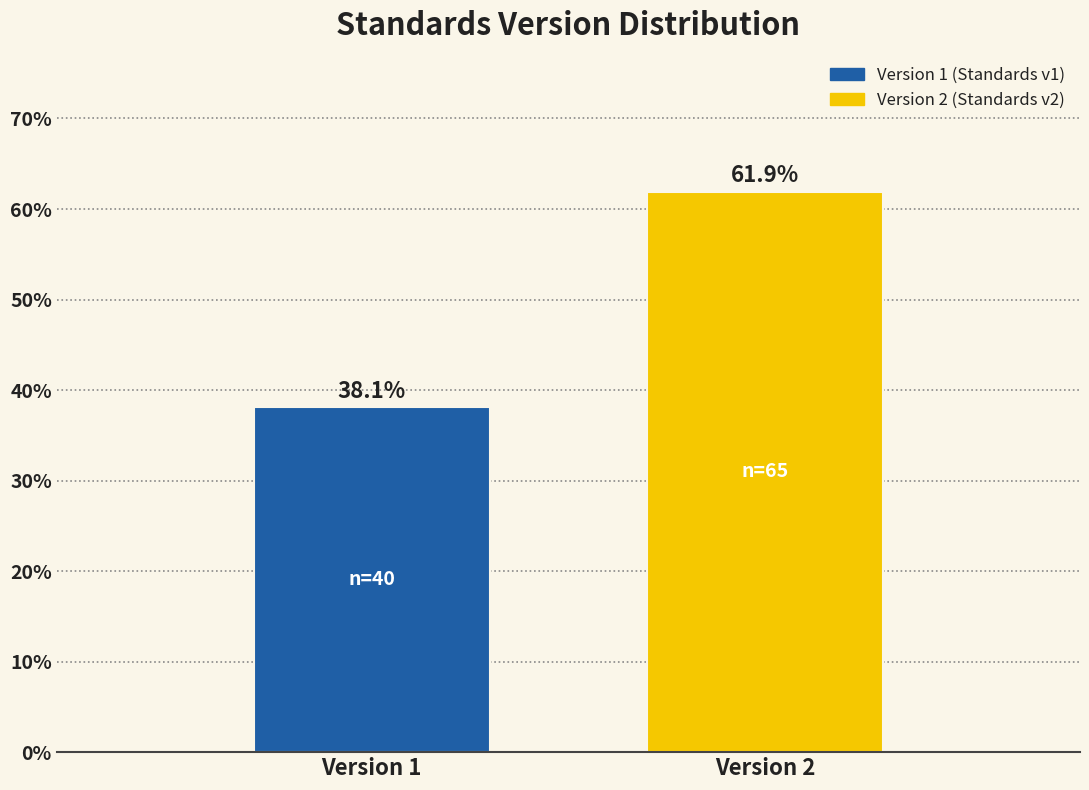

Reading left to right, extract all data points from this chart.

Version 1=38.1	Version 2=61.9